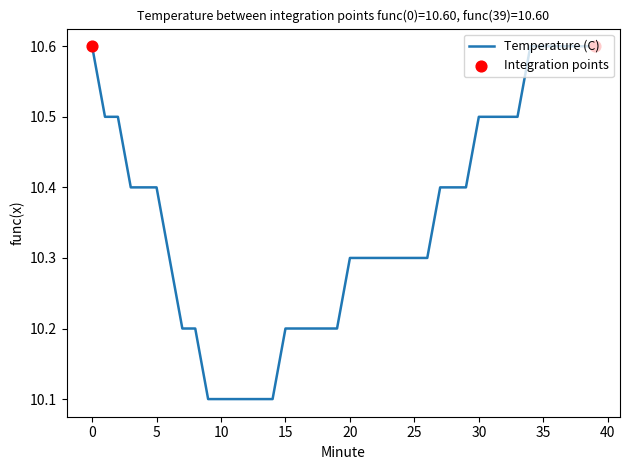

What is the greatest value displayed?

10.6